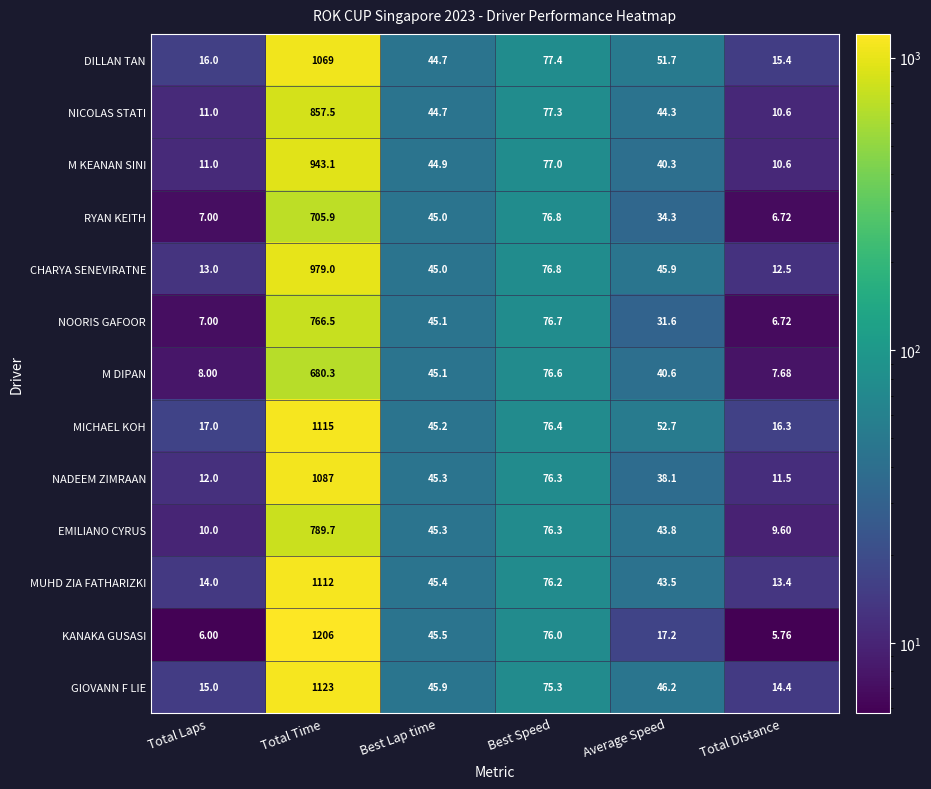

What is the total value across all series at Best Speed?

995.1